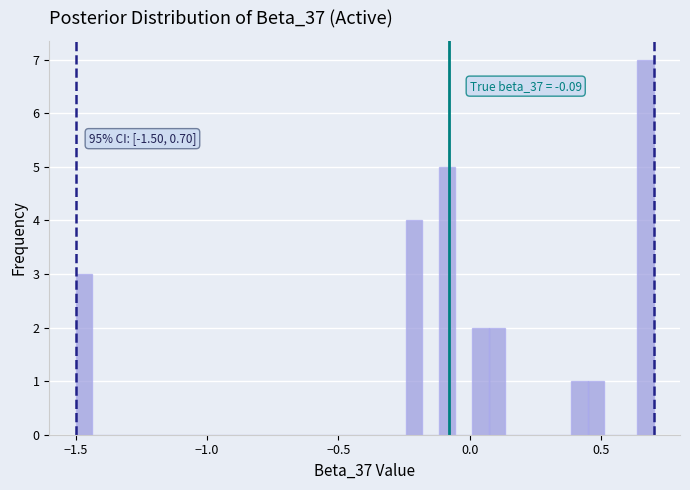

Around what value on the x-axis is the tallest bar? Give the approximate position of its centre, as read against the axis.

0.65